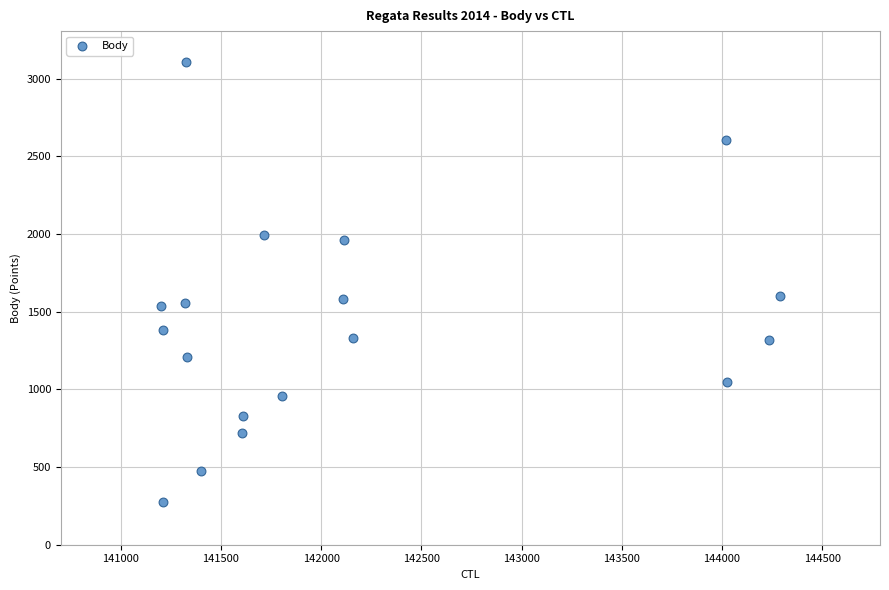

What is the range of Y values (max minus min)?

2830